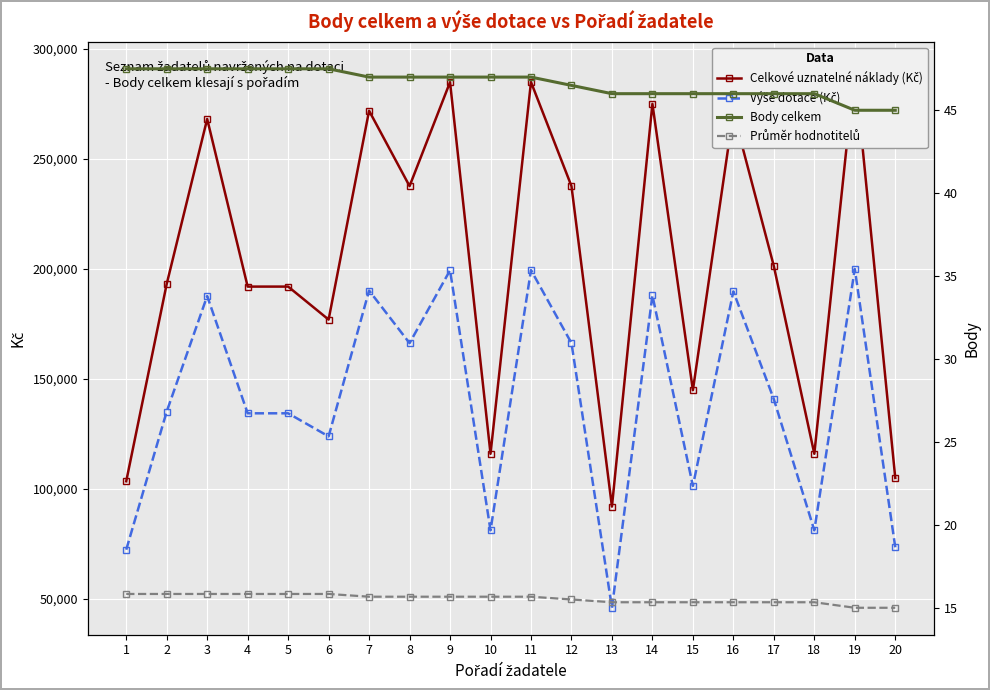

The value of Výše dotace (Kč) at 15 is 101400.0. True or false?

True